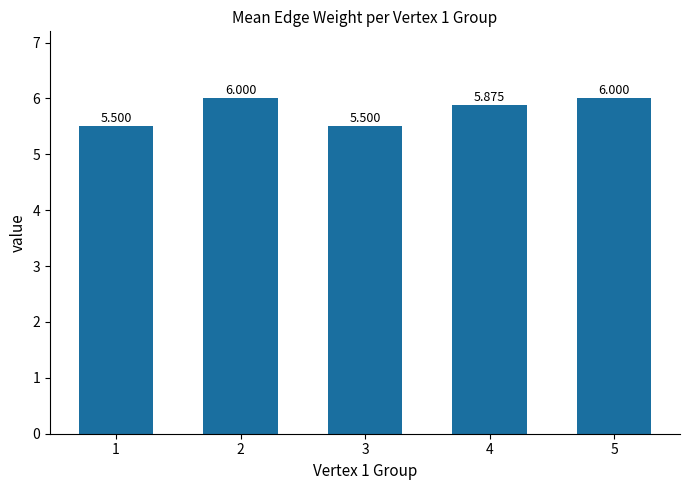

What is the greatest value displayed?

6.0